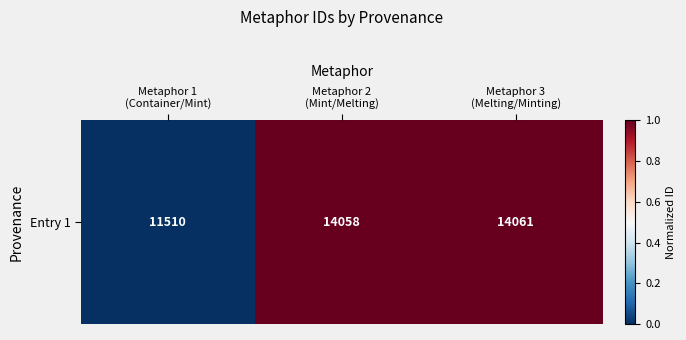

Count the number of data series in this chart.

1